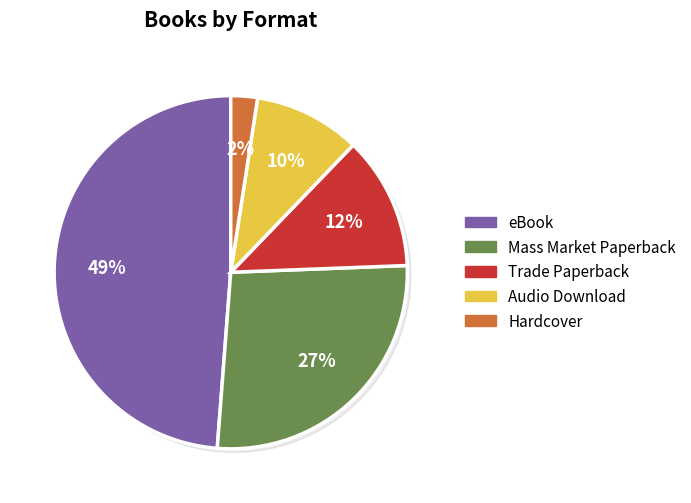

Is Audio Download the majority of the pie?

No